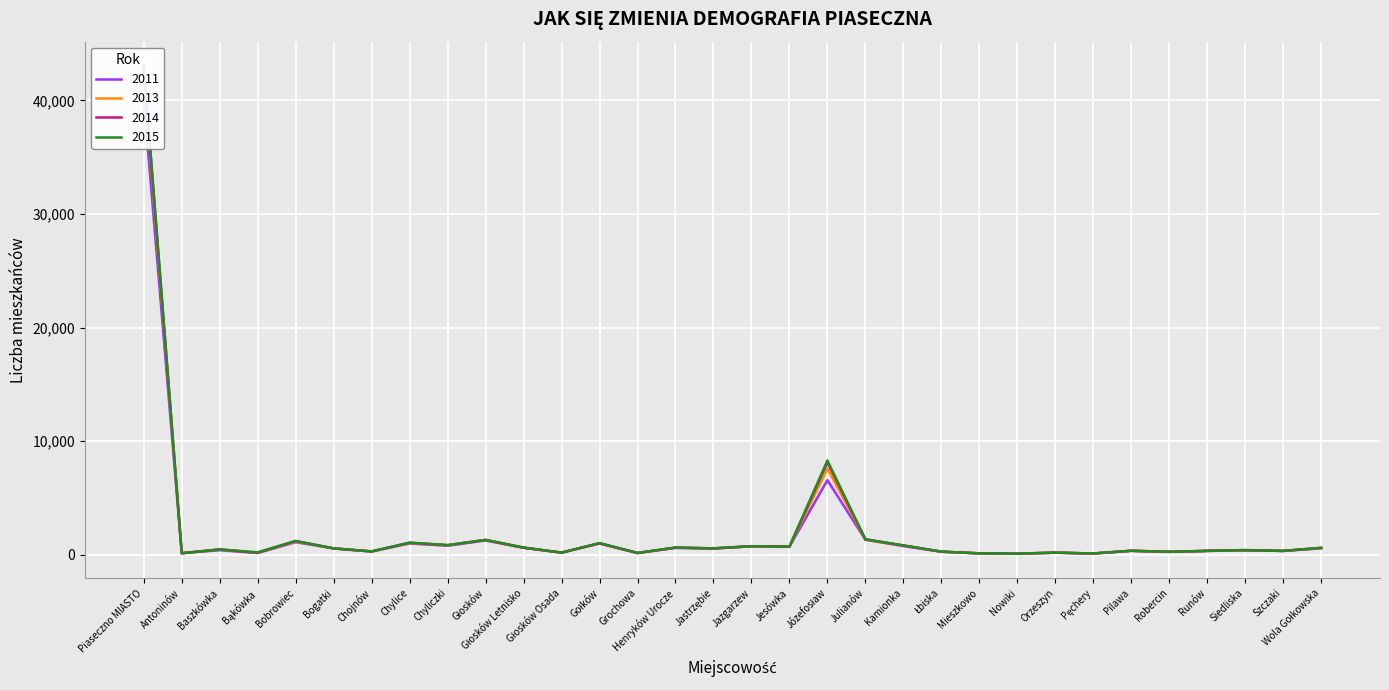

Which category has the highest value in the 2011 series?

Piaseczno MIASTO